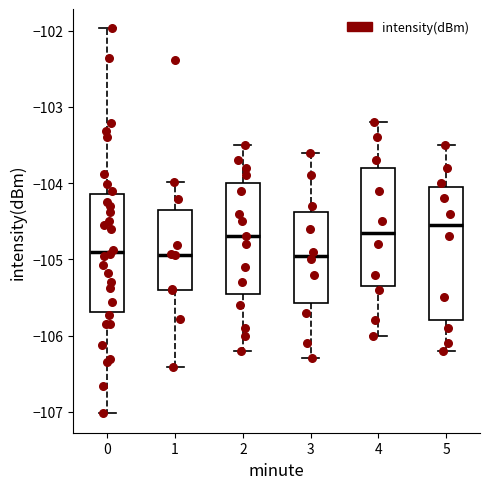

Where does the upper whisker of the box at x = 4 end on the y-axis? The values are not printed on the chart, so give them approximately, as read against the axis.

-103.2